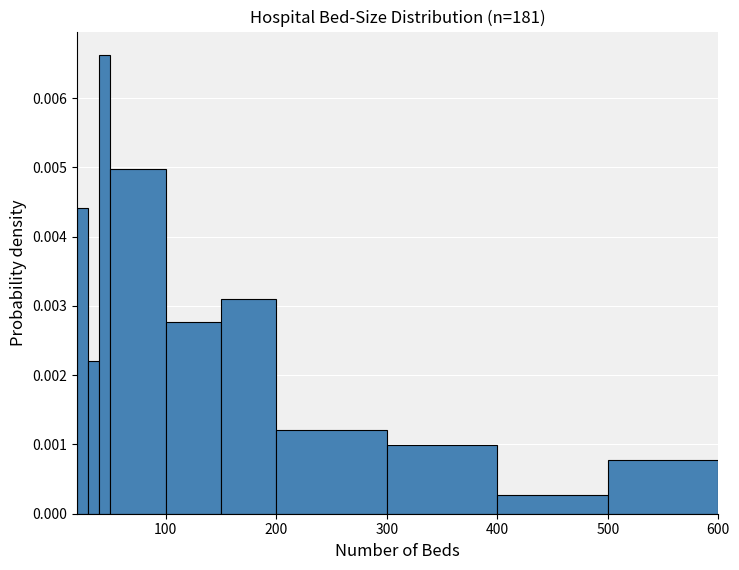

Read against the x-axis, roughly where is the centre of the tallest bar?

50